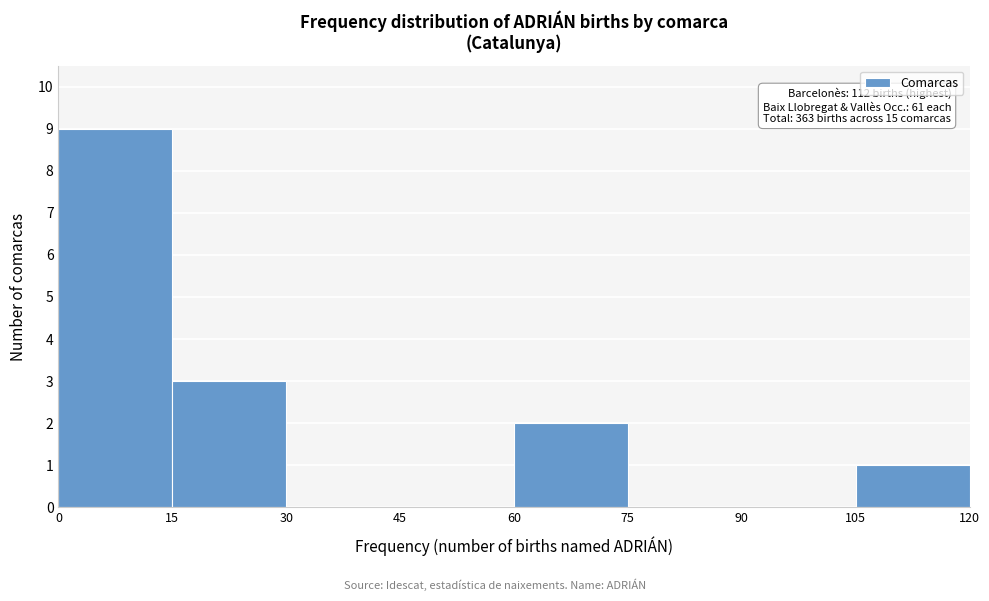

Over which range of the x-axis is the bar tallest?

0 to 15